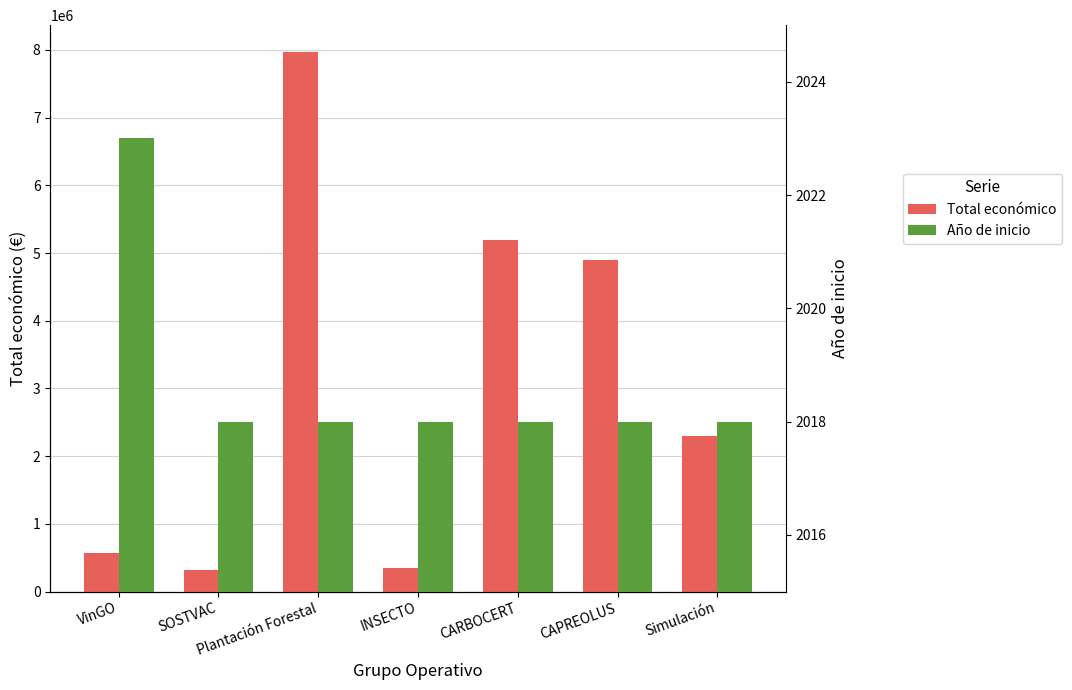

Reading left to right, what are all the values shown in this chart?

Total económico: VinGO=566298	SOSTVAC=311553	Plantación Forestal=7967413	INSECTO=344243	CARBOCERT=5187255	CAPREOLUS=4902645	Simulación=2296067
Año de inicio: VinGO=2023	SOSTVAC=2018	Plantación Forestal=2018	INSECTO=2018	CARBOCERT=2018	CAPREOLUS=2018	Simulación=2018